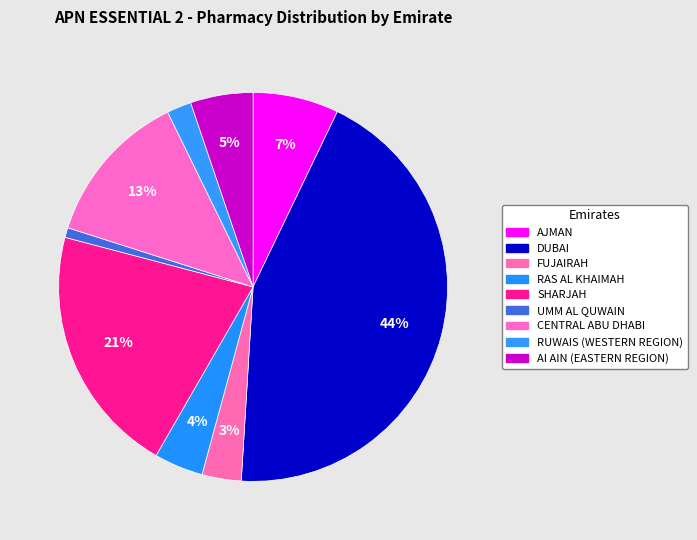

What percentage is NOT represented by DUBAI?

56.2%